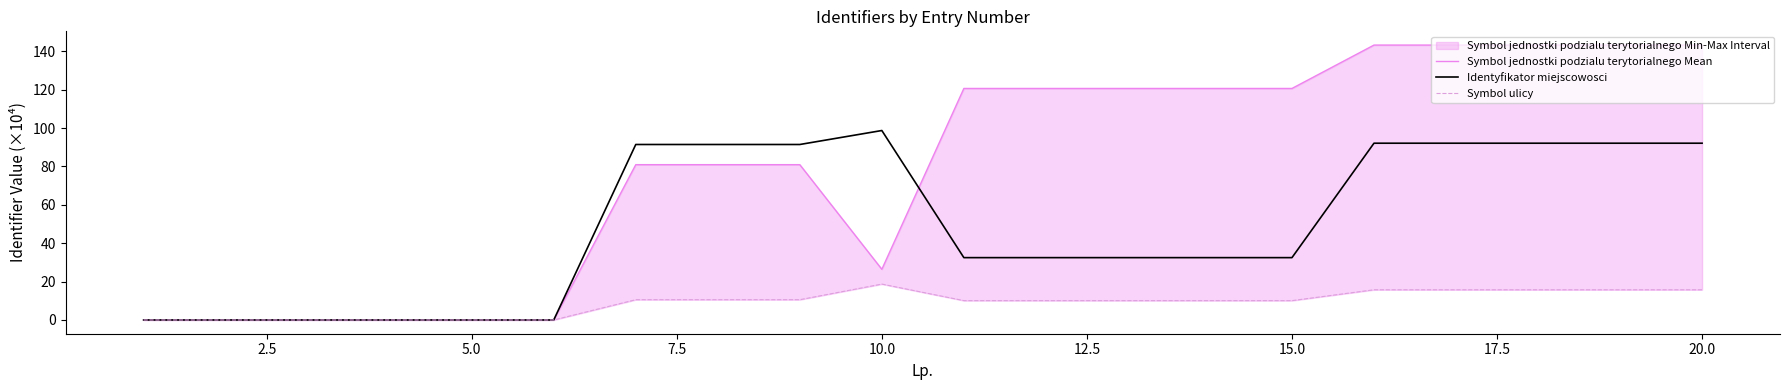

Is it true that Identyfikator miejscowosci equals 32.5 at 15.0?

True